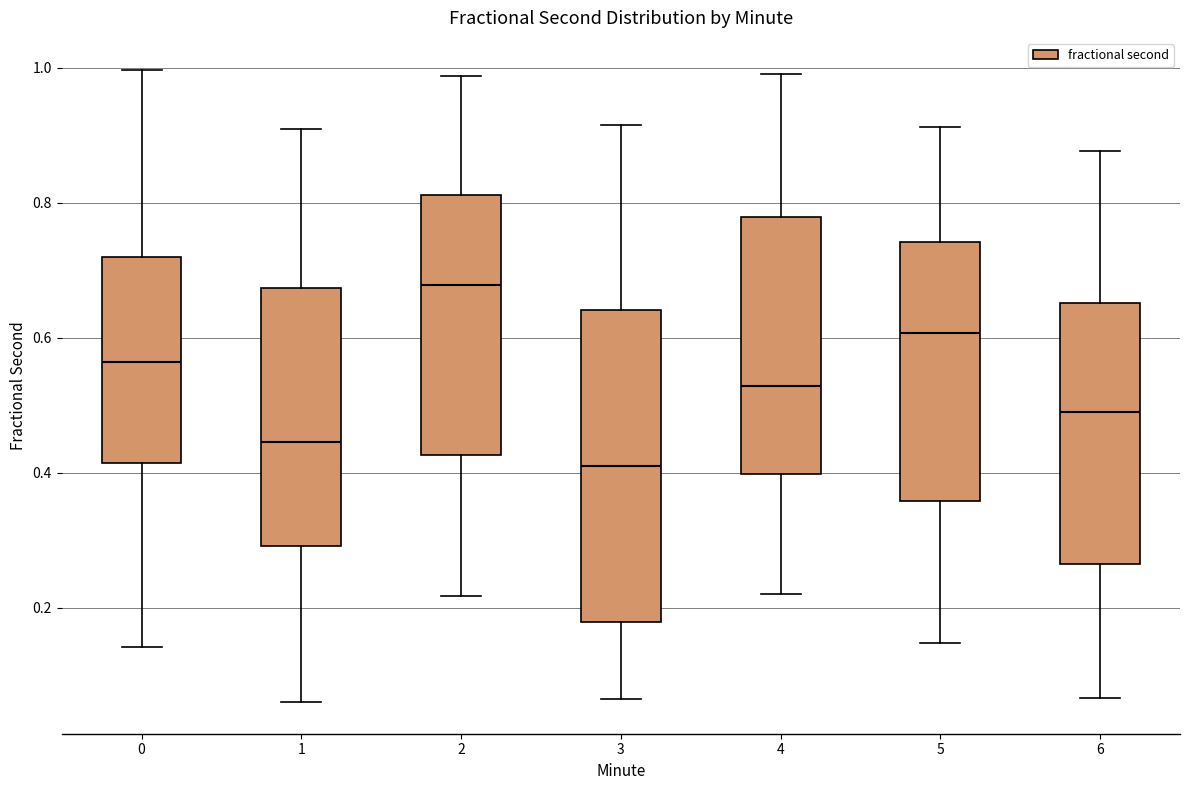

Which box is the tallest, from its lower edge to its upper edge?

3